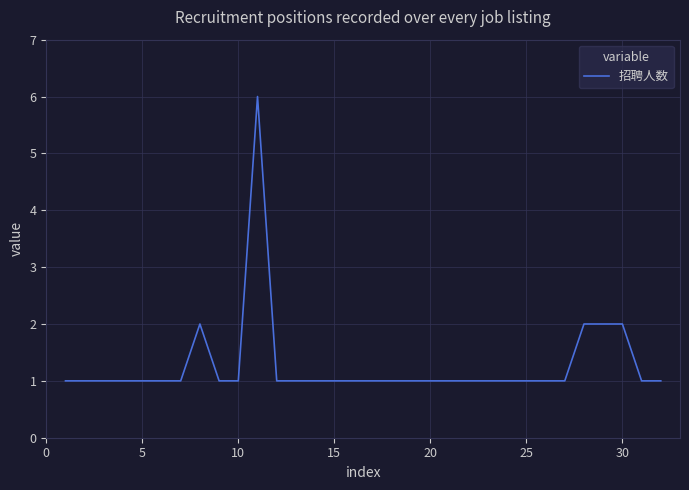

What is the difference between the maximum and minimum values?

5